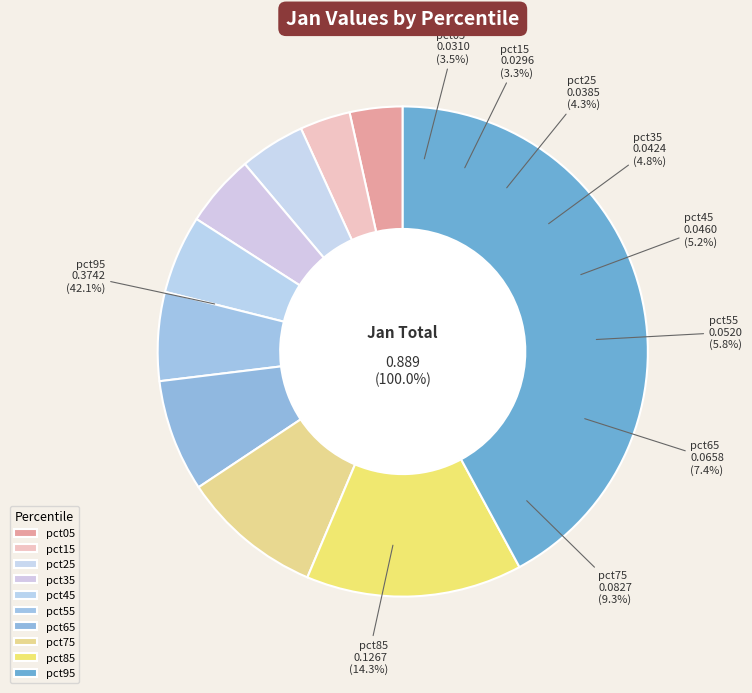

Which slice is the smallest?

pct15